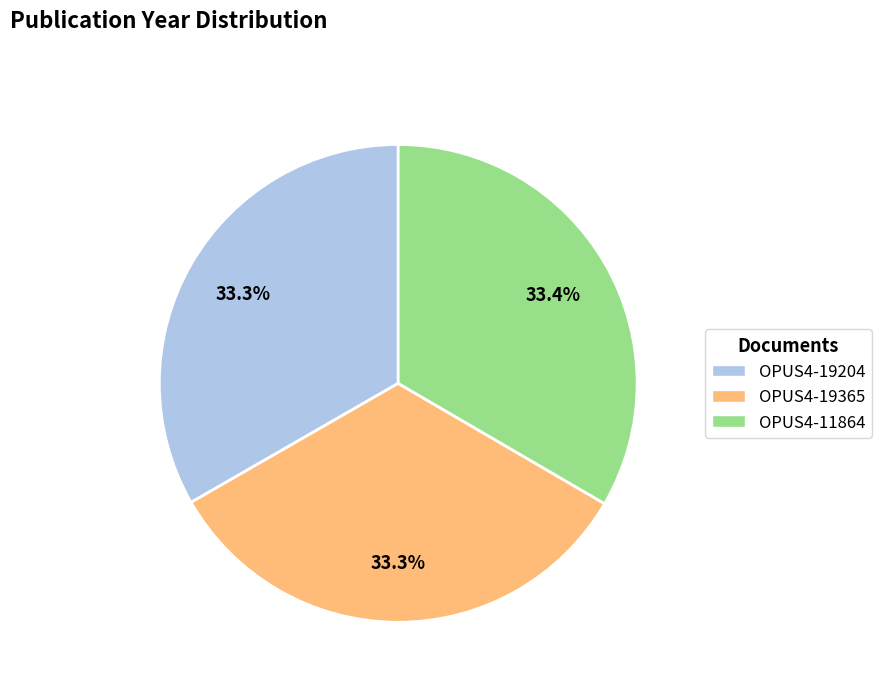

Approximately how many times larger is the value at OPUS4-19204 compared to OPUS4-11864?

1.0